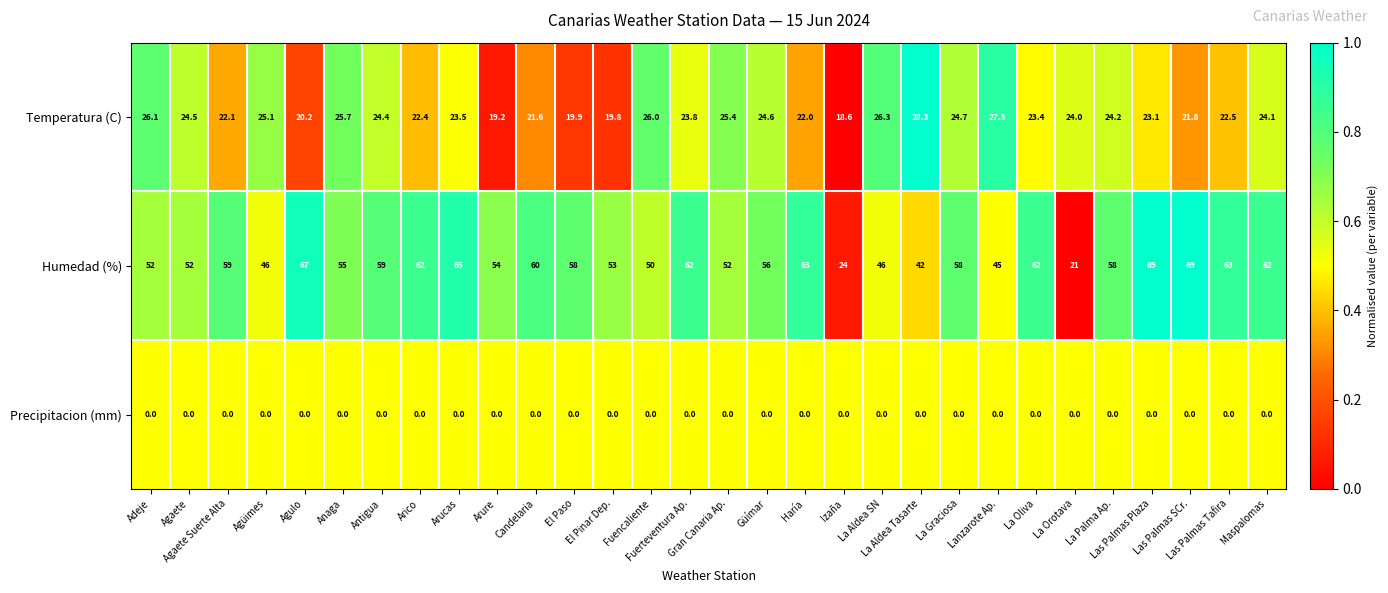

What is the difference between the second highest and minimum values in the Humedad (%) series?

48.0